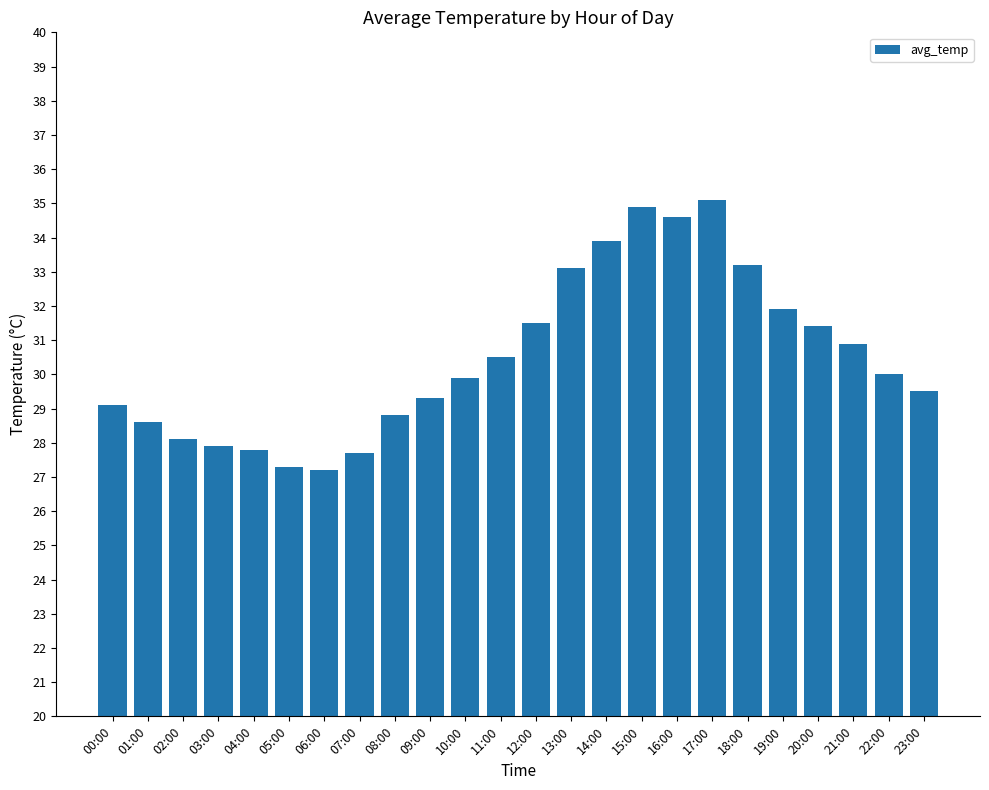

How many series are shown in this chart?

1